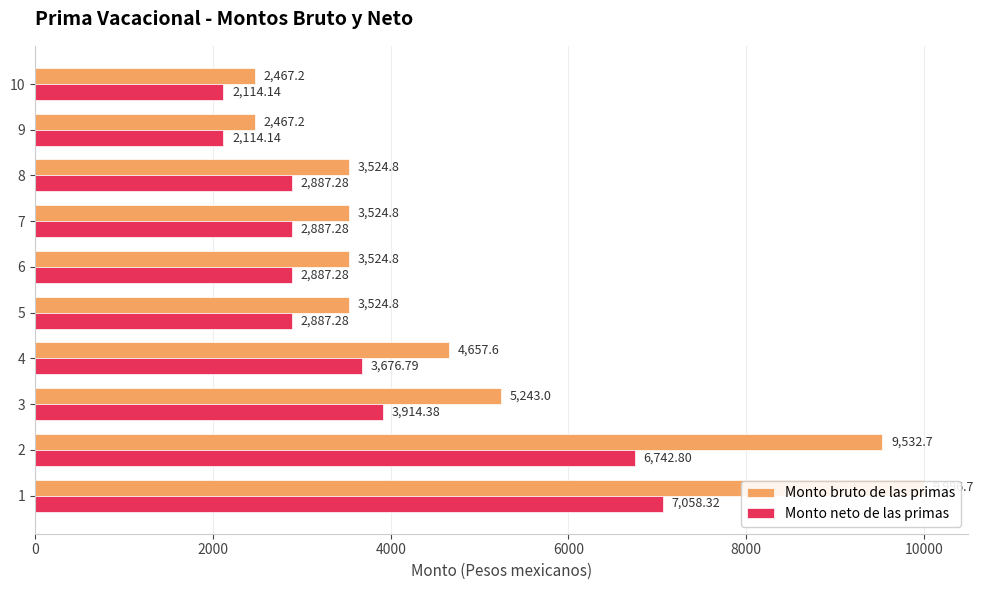

How many distinct data groups are displayed?

2